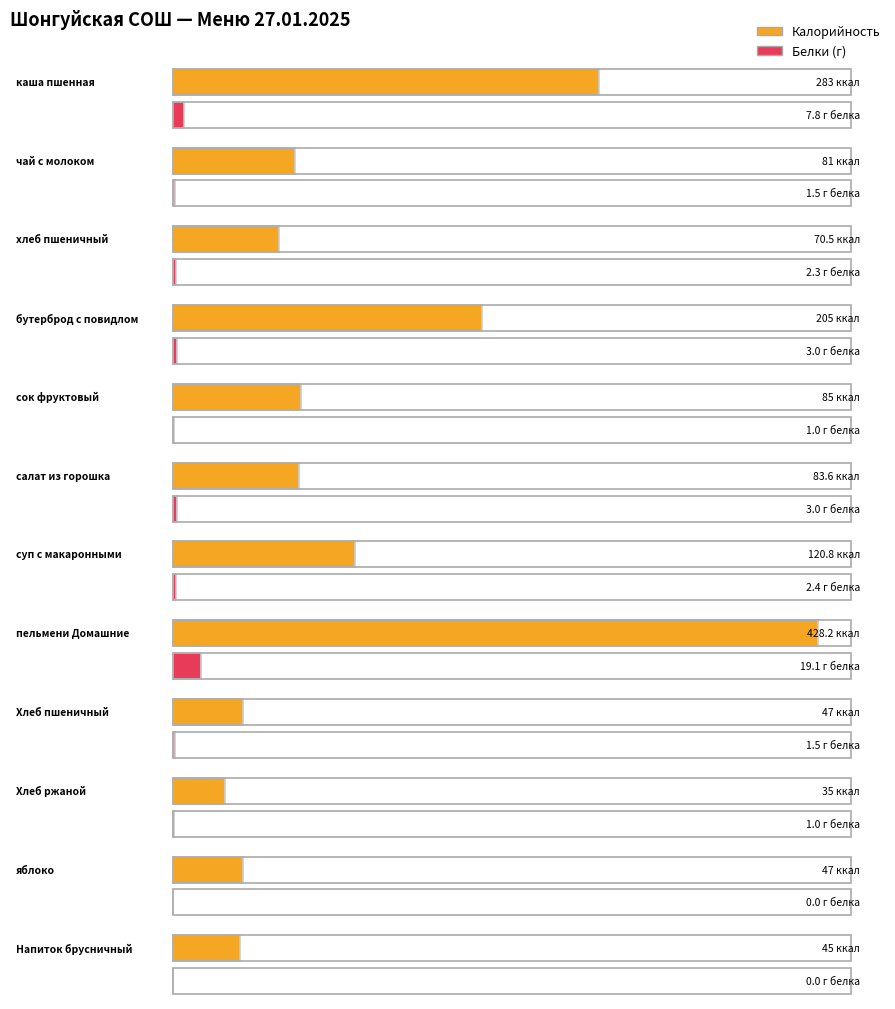

How many values in the Калорийность series exceed 83?

6